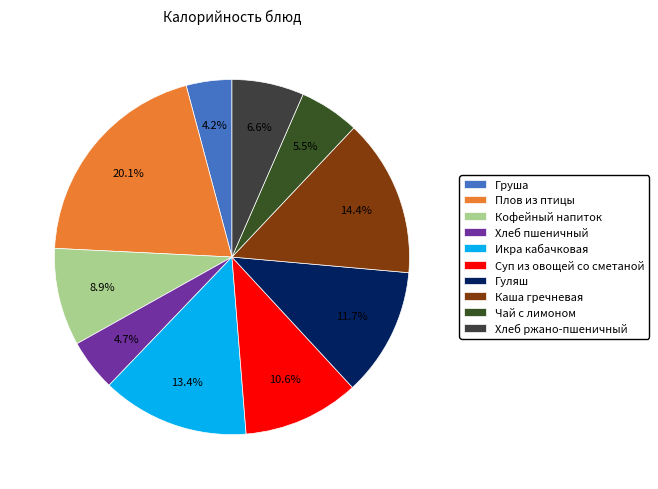

To the nearest percent, what portion does Хлеб пшеничный represent?

5%